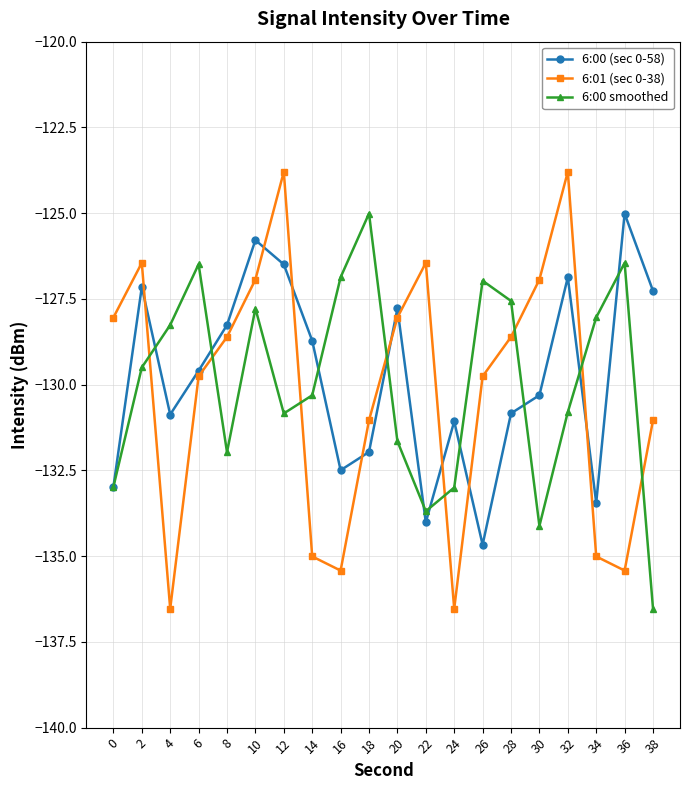

Is the value of 6:00 smoothed at 10 greater than the value of 6:01 (sec 0-38) at 16?

Yes